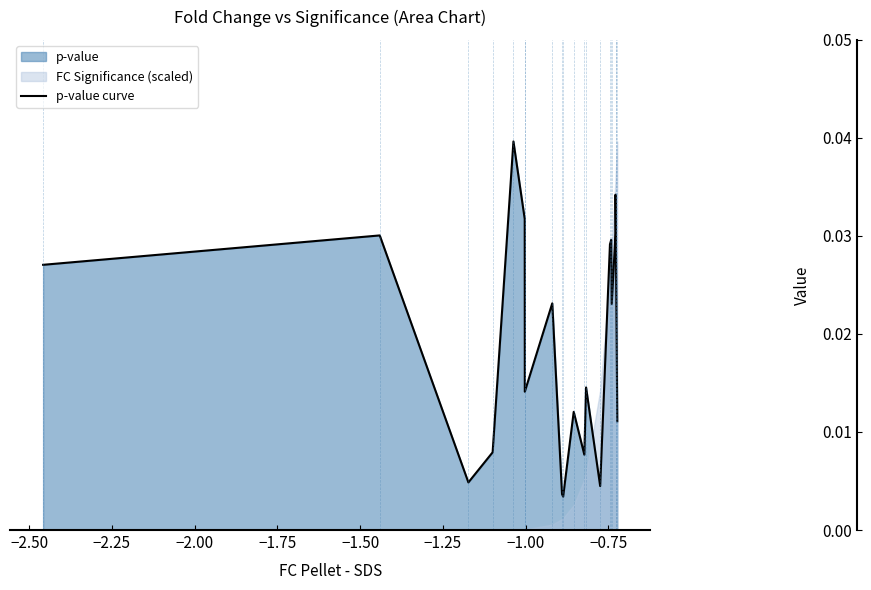

Count the number of categories in the chart.

20